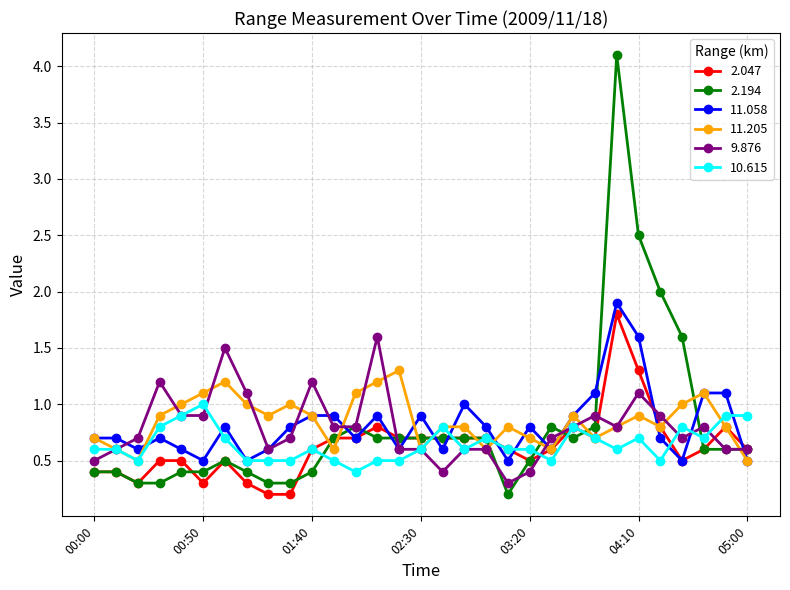

What is the maximum value for 11.058?

1.9